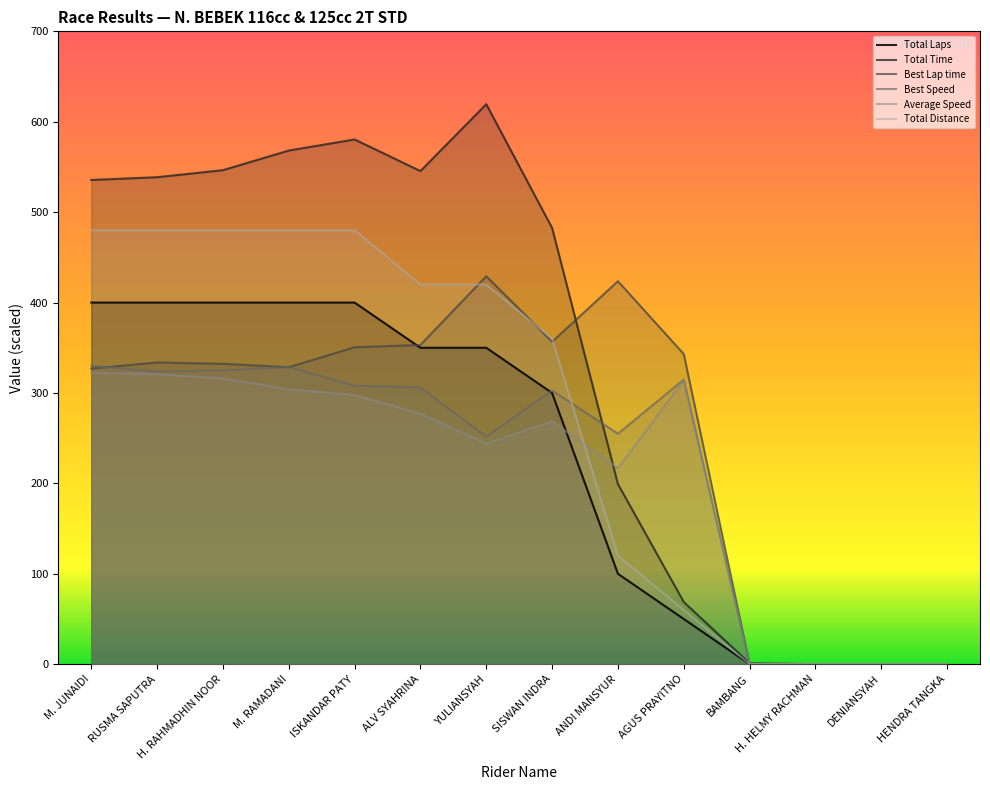

How many times do Total Distance and Best Speed cross each other?

1